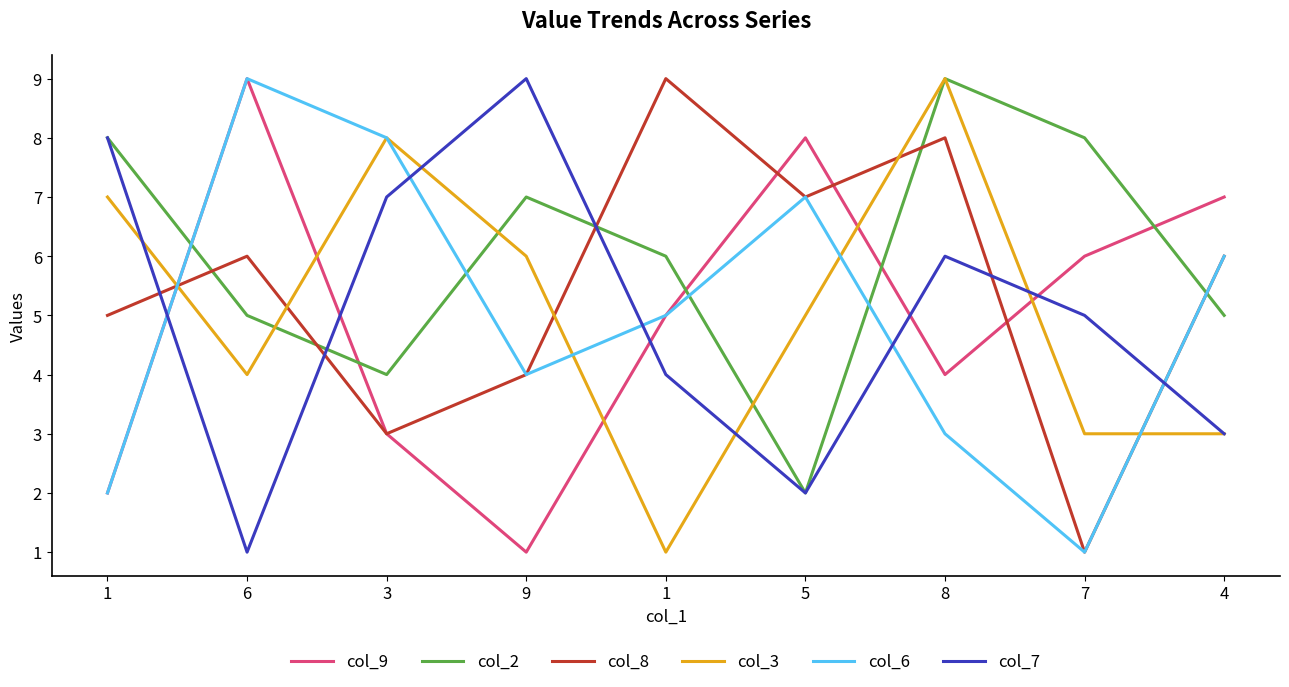

What is the maximum value shown in the chart?

9